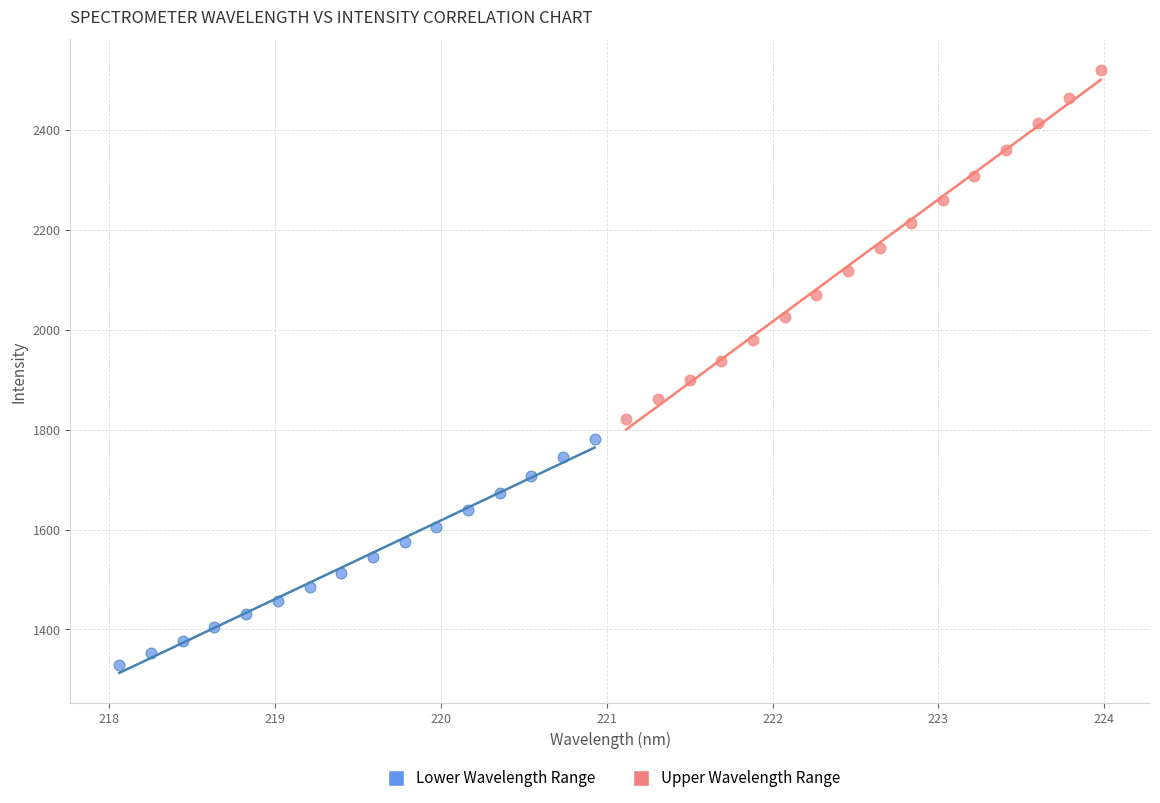

What are all the series names shown in the legend?

Lower Wavelength Range, Upper Wavelength Range